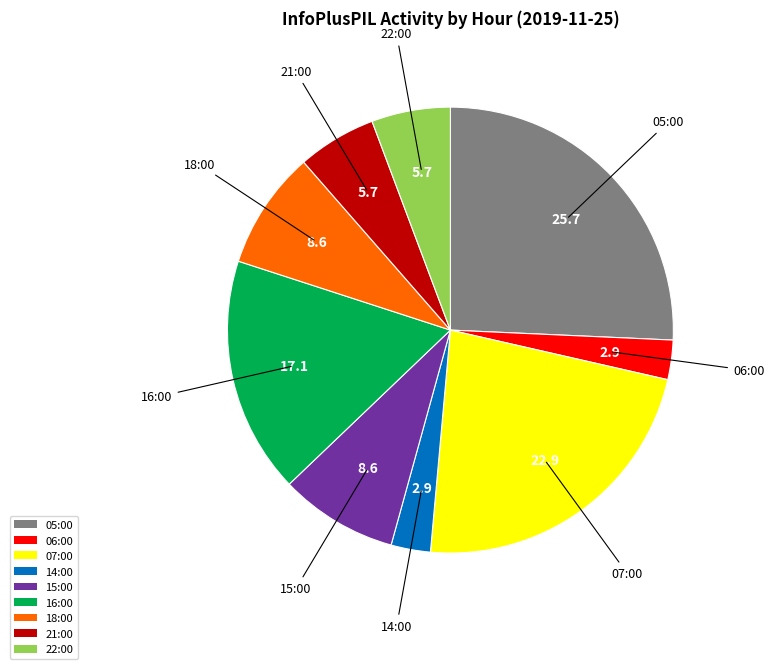

Count the number of slices in the pie.

9